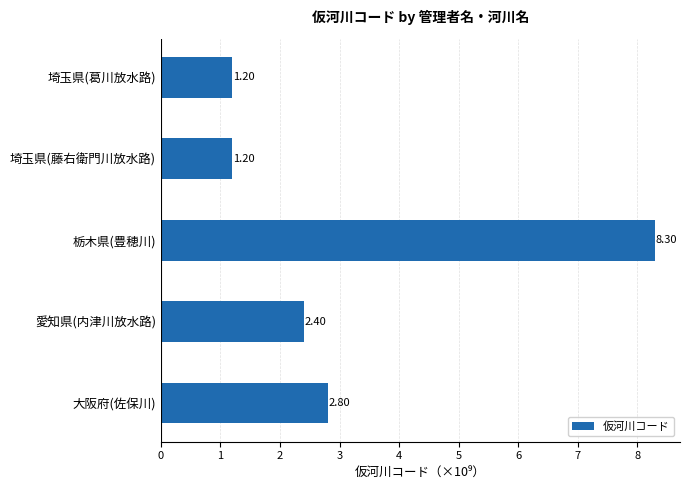

Are the bars grouped side by side (vs. stacked)?

No